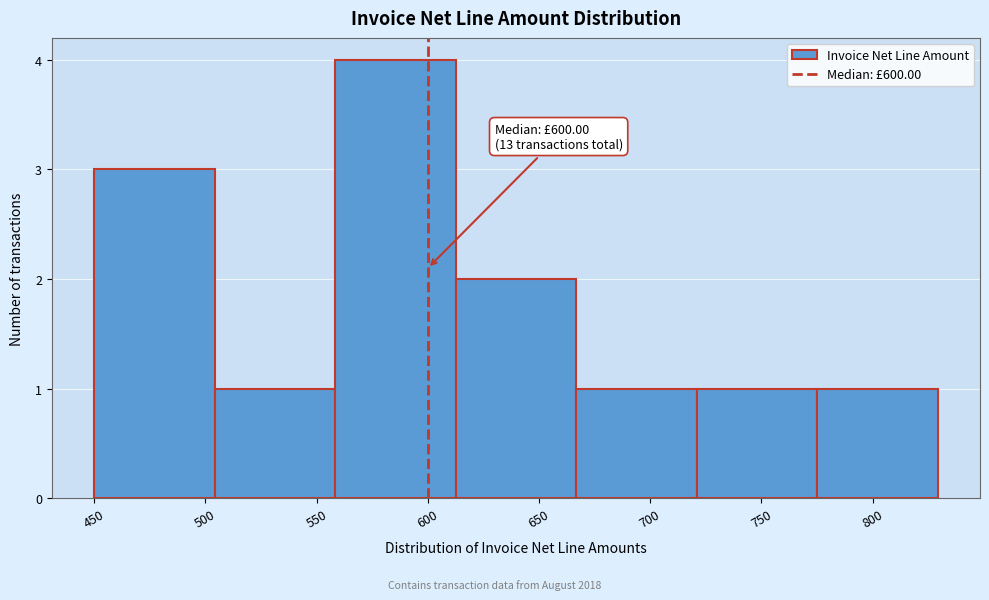

Which range on the x-axis has the tallest bar?

560 to 615